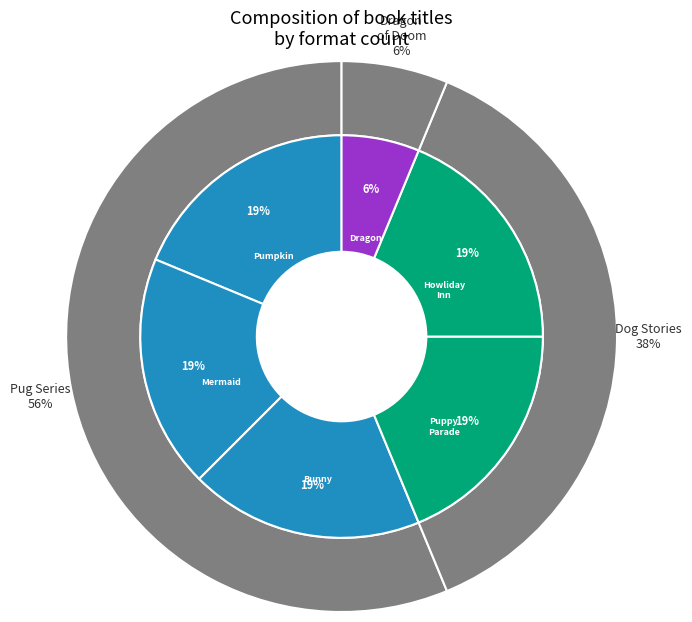

To the nearest percent, what percentage of the pie is Pug Who Wanted to Be a Pumpkin?

19%